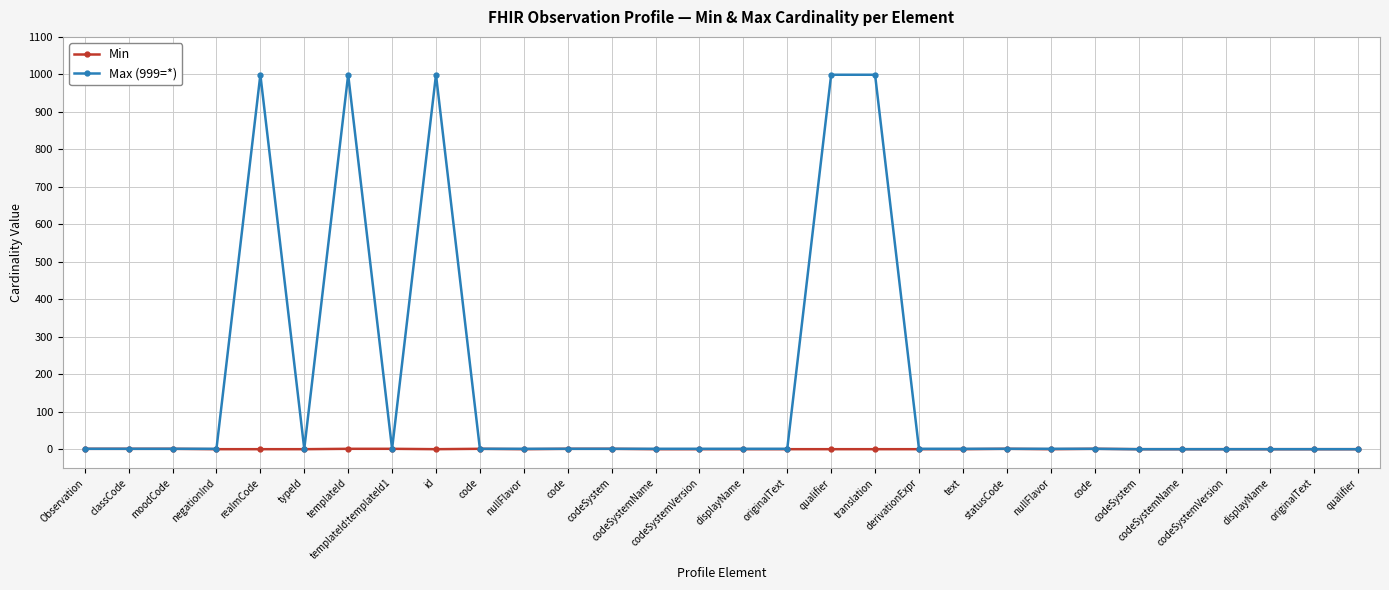

Is this an area chart (filled region under the line)?

No